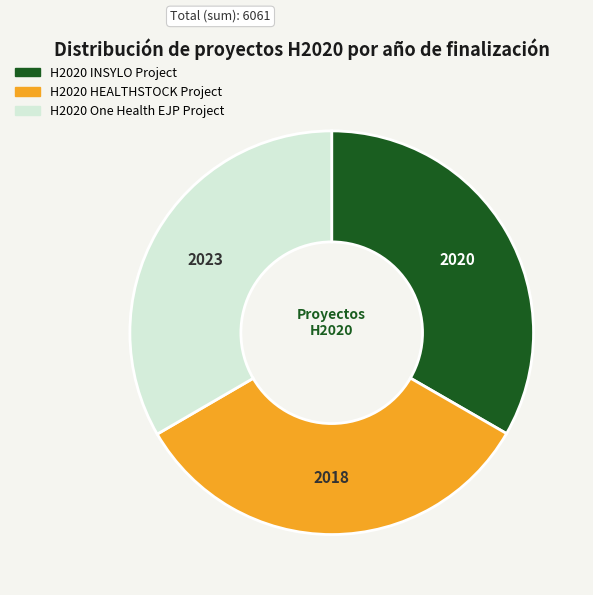

Is the sum of H2020 One Health EJP Project and H2020 INSYLO Project greater than half?

Yes